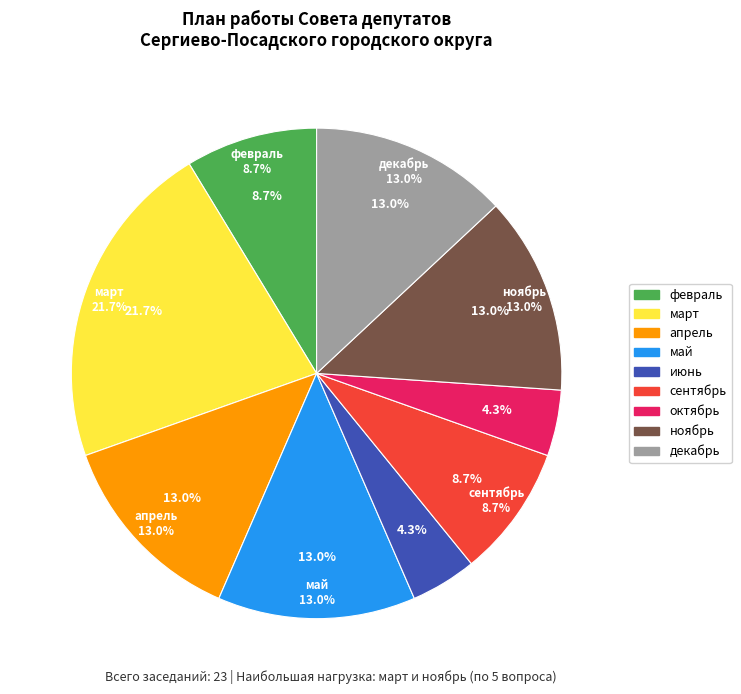

To the nearest percent, what is the average slice percentage?

11%